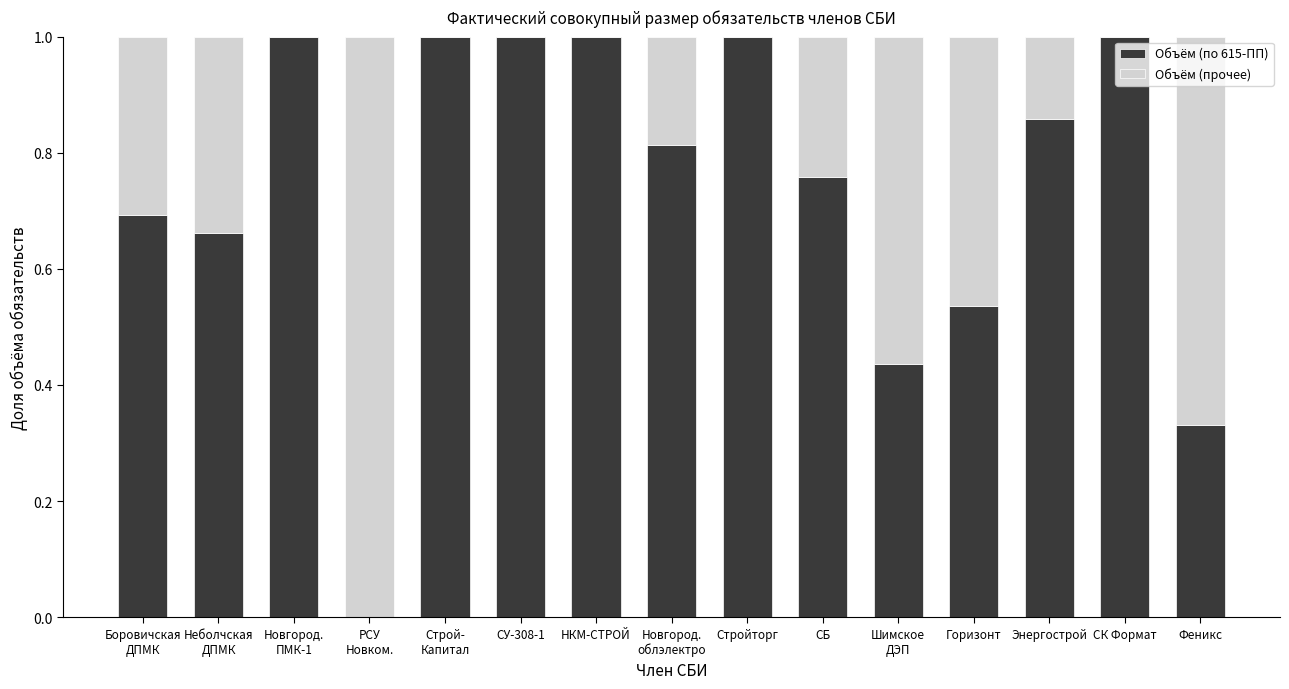

The value of Объём (по 615-ПП) at Феникс is 0.5. True or false?

False